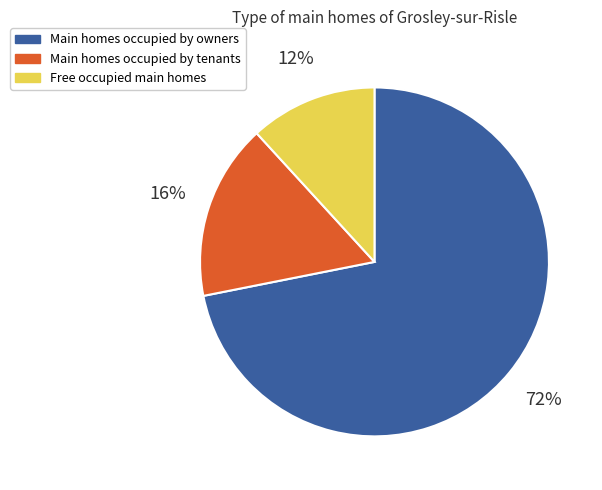

Which category has the smallest portion of the pie?

Free occupied main homes